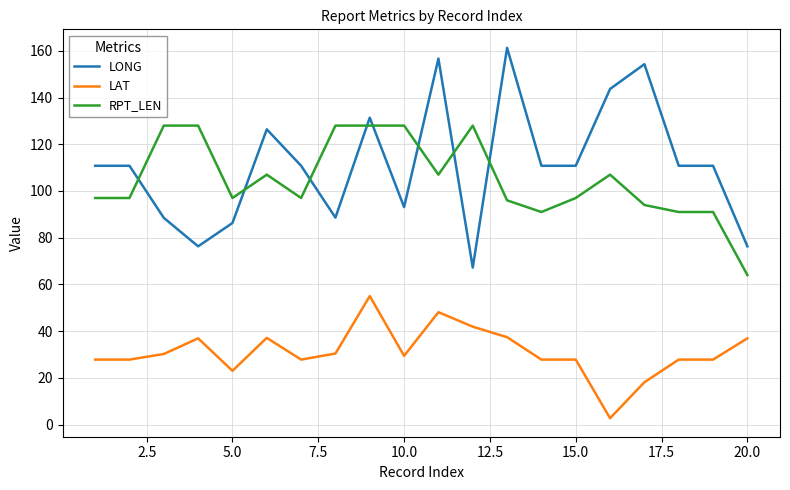

What is the average value of the LONG series?

111.3